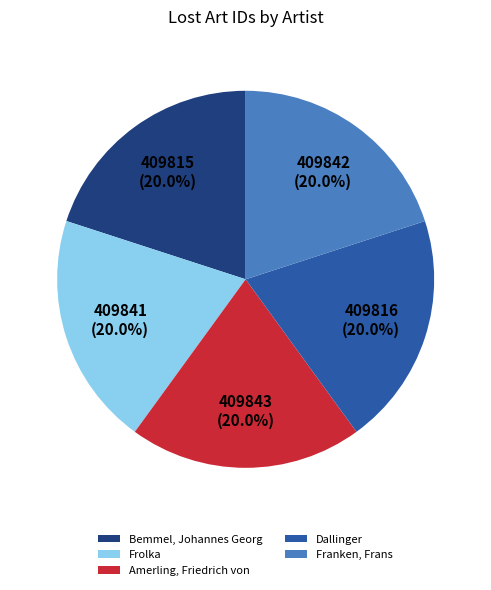

What percentage is the Franken, Frans slice, to the nearest percent?

20%